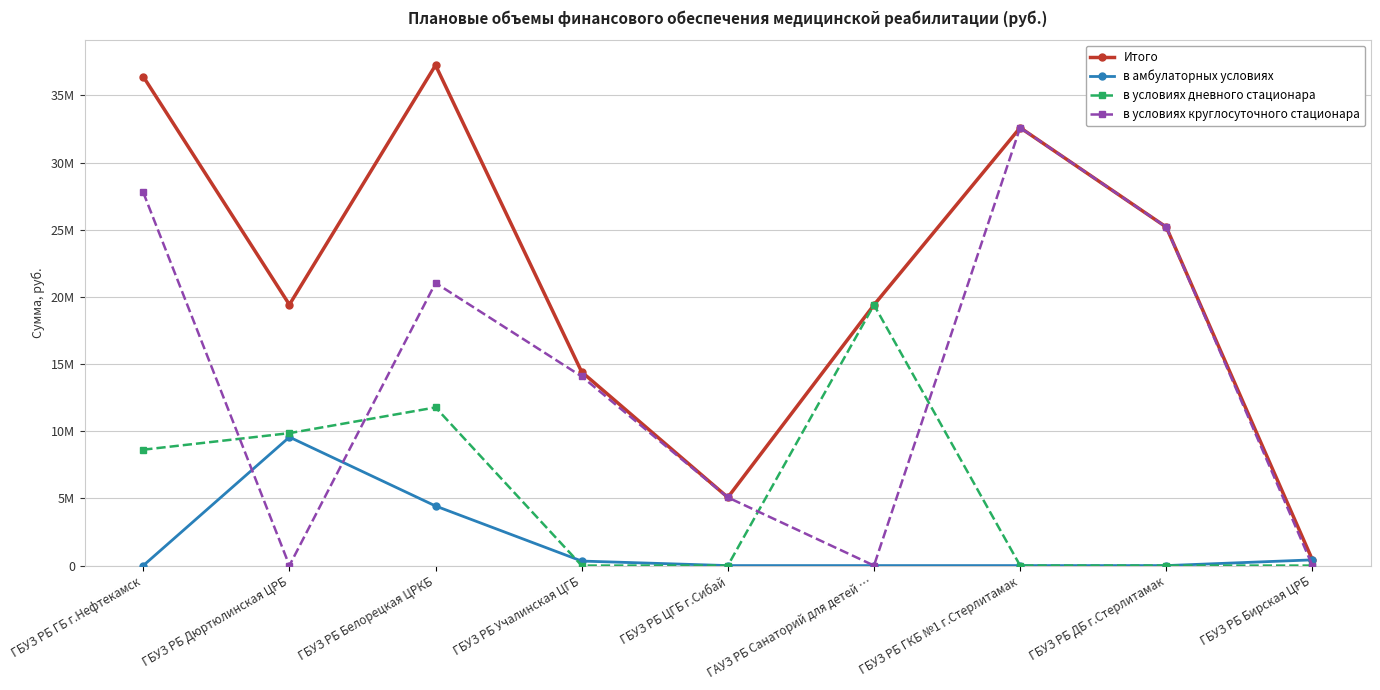

What is the total value across all series at ГБУЗ РБ Учалинская ЦГБ?

28834630